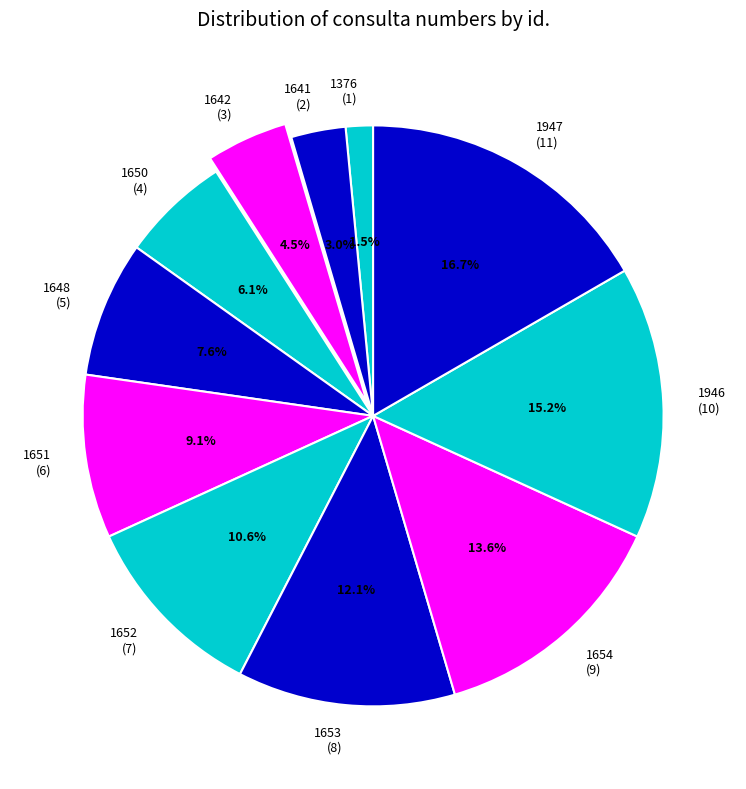

Which slice is the largest?

1947